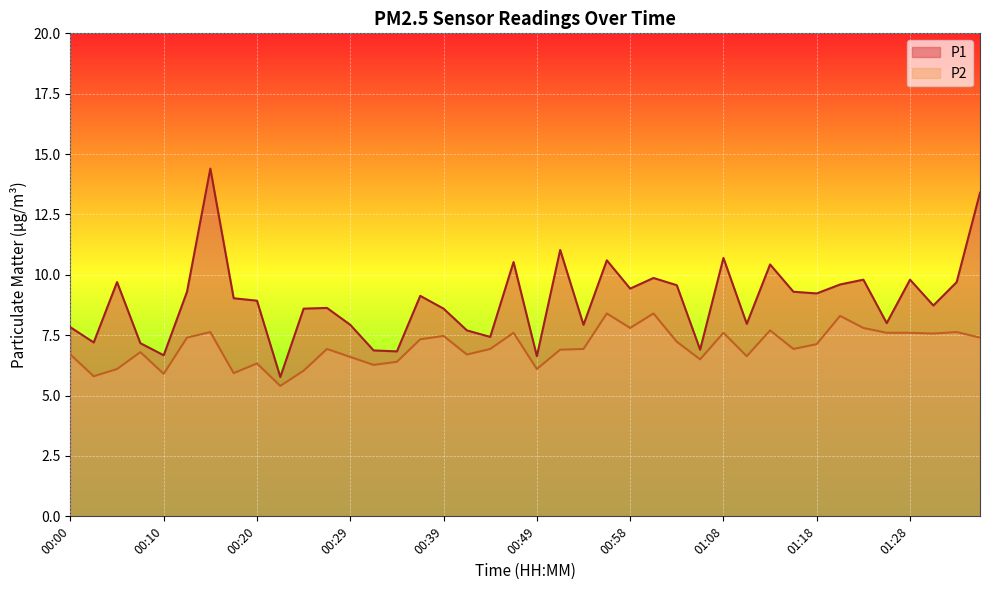

Which series has the largest total across all categories?

P1